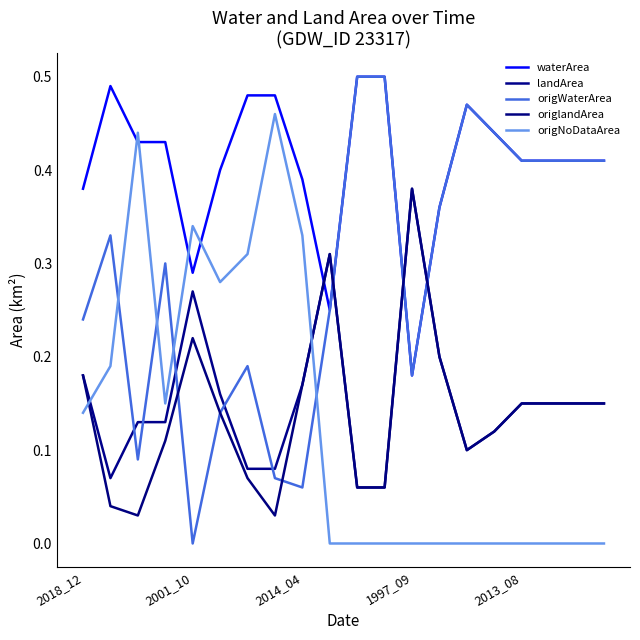

How many lines are shown in the chart?

5